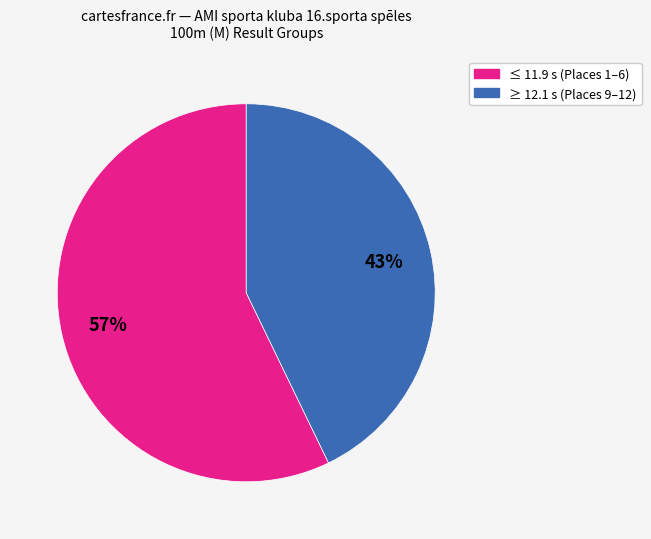

Does any single category account for the majority?

Yes